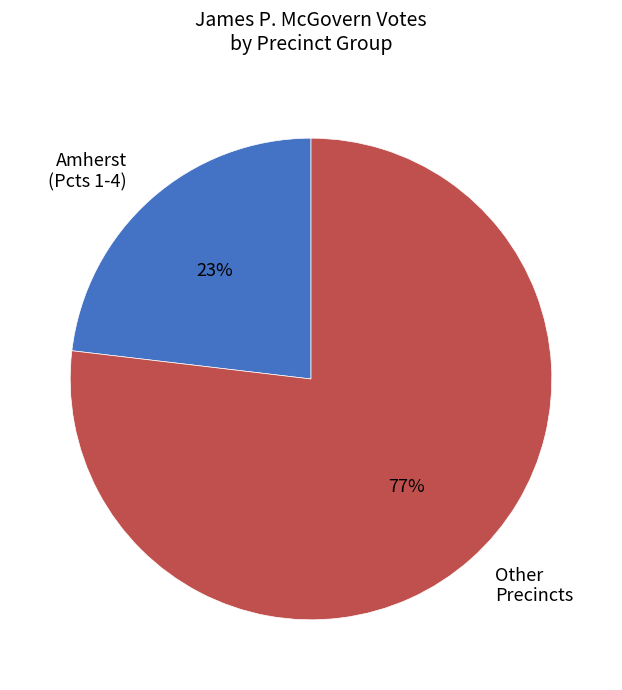

What percentage is the Amherst (Pcts 1-4) slice, to the nearest percent?

23%